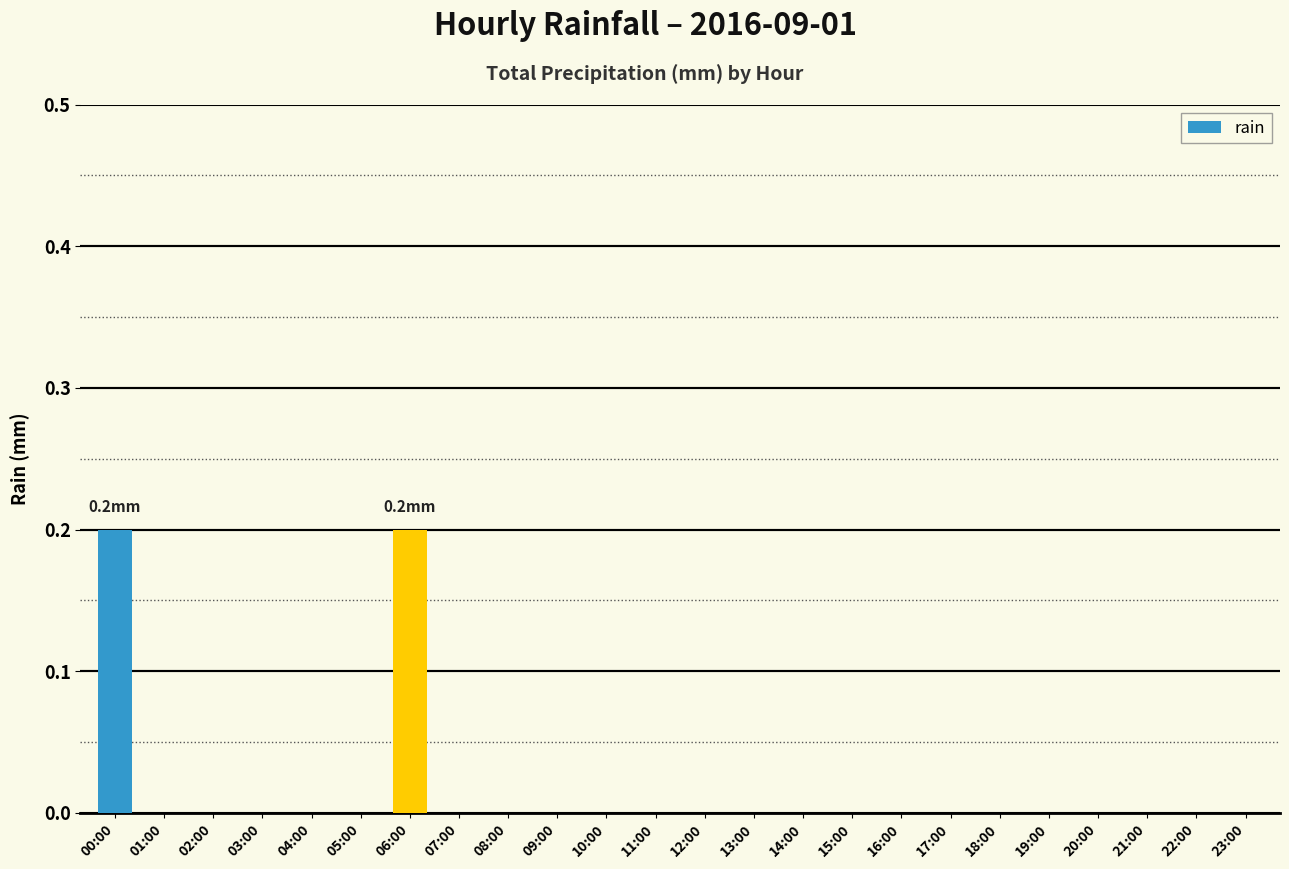

Is it true that the value at 06:00 is 0.2?

True